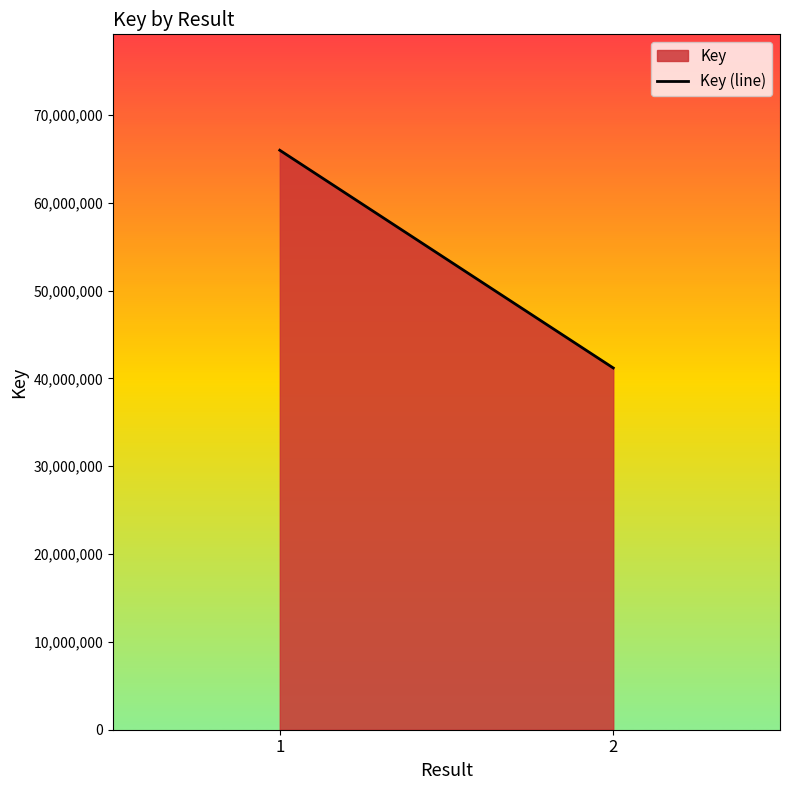

What is the average value?

53574780